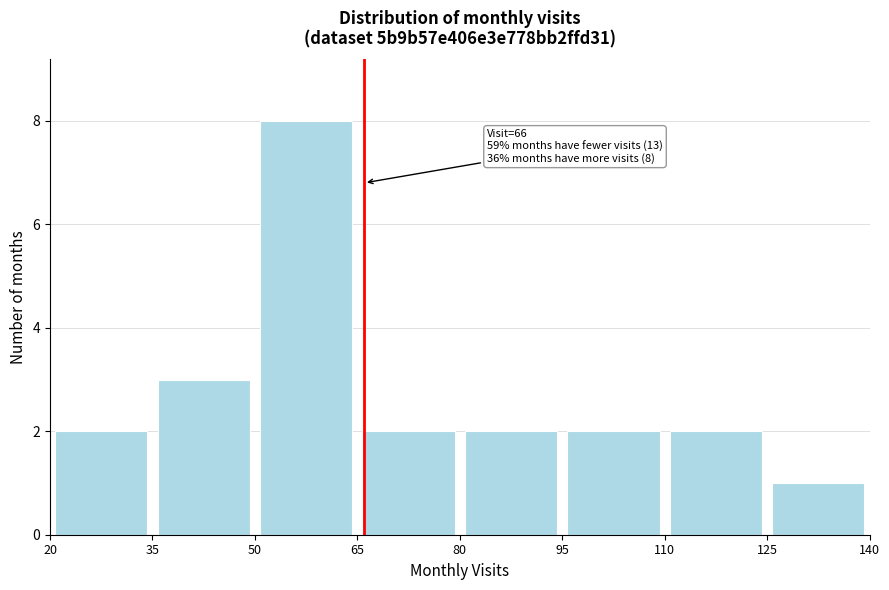

Over which range of the x-axis is the bar tallest?

50 to 65